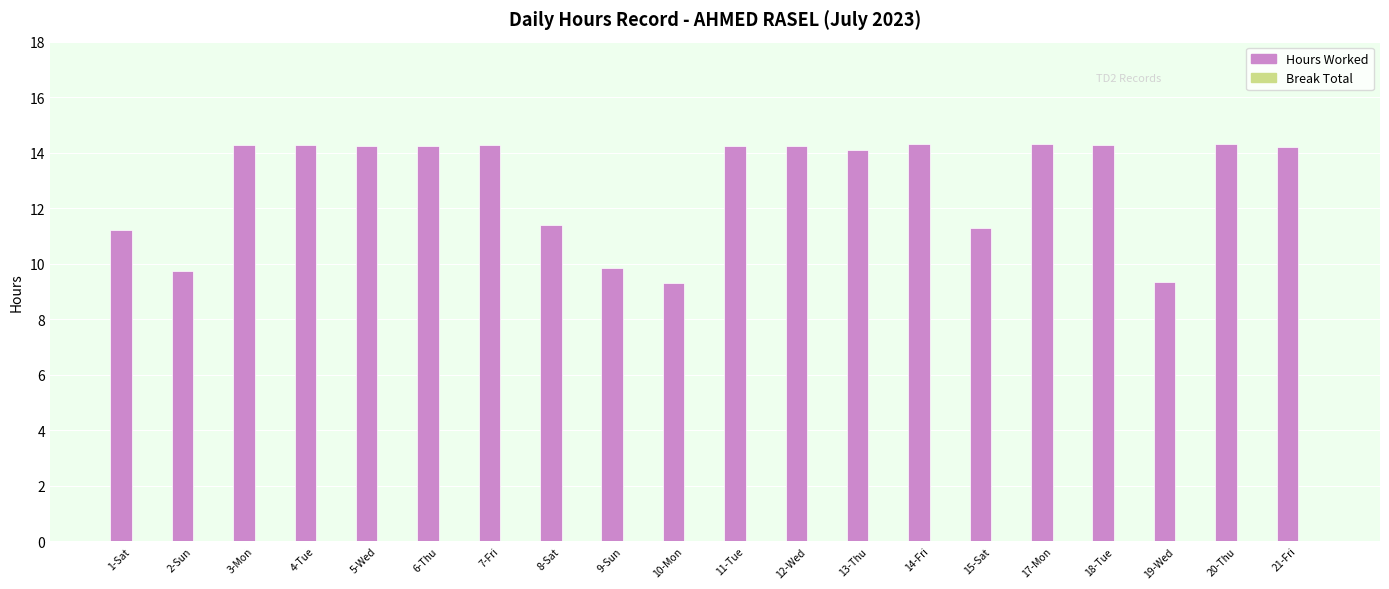

What is the maximum value shown in the chart?

14.3